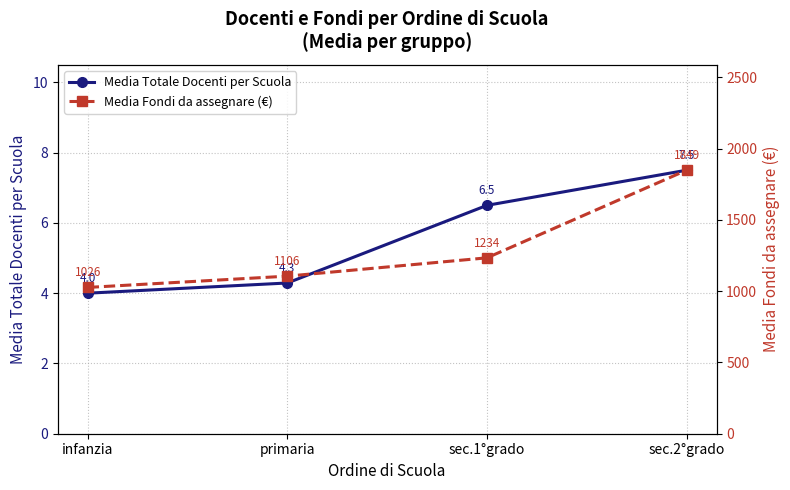

What is the sum of all Media Totale Docenti per Scuola values?

22.3